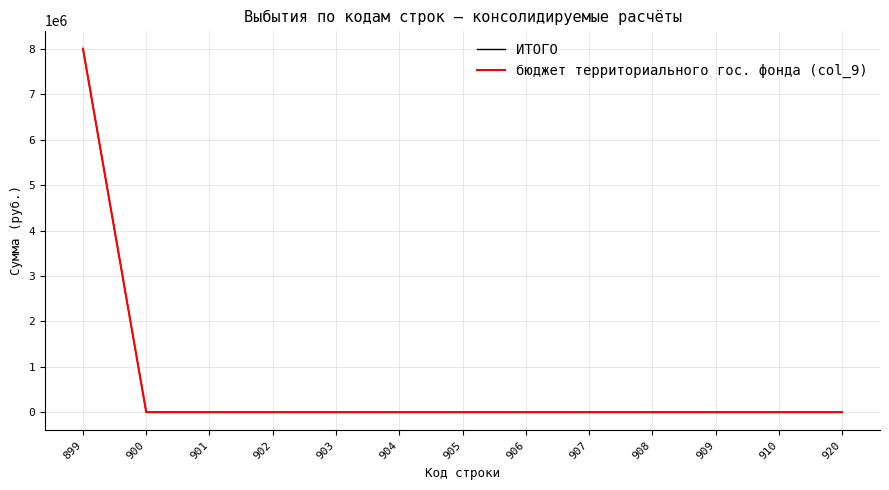

Does the chart display data point markers on the line(s)?

No